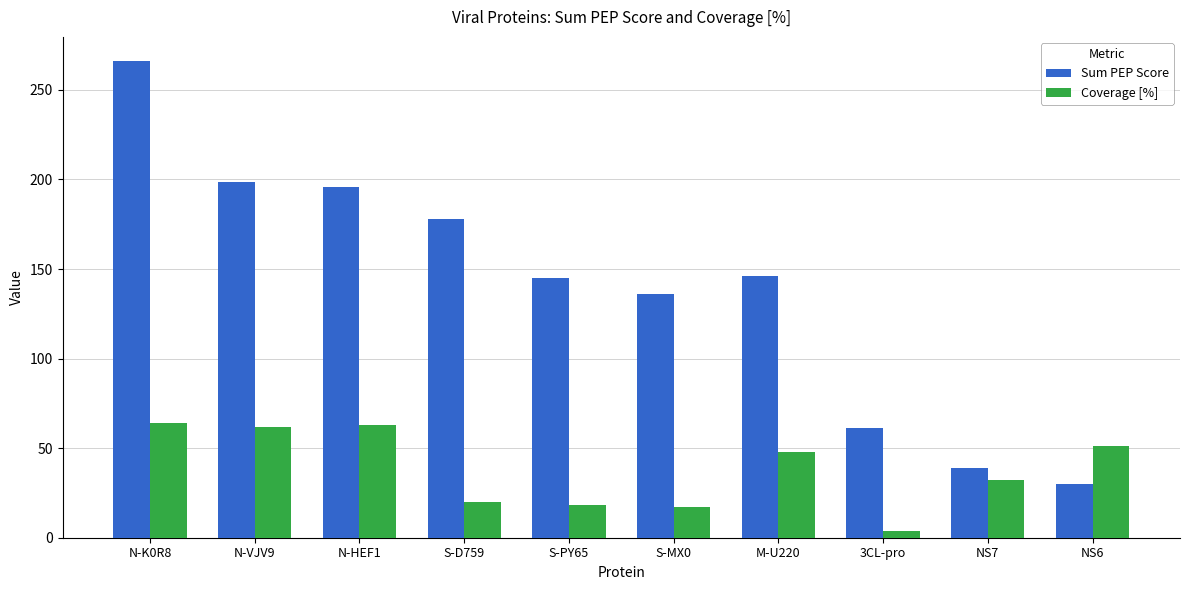

What are all the series names shown in the legend?

Sum PEP Score, Coverage [%]